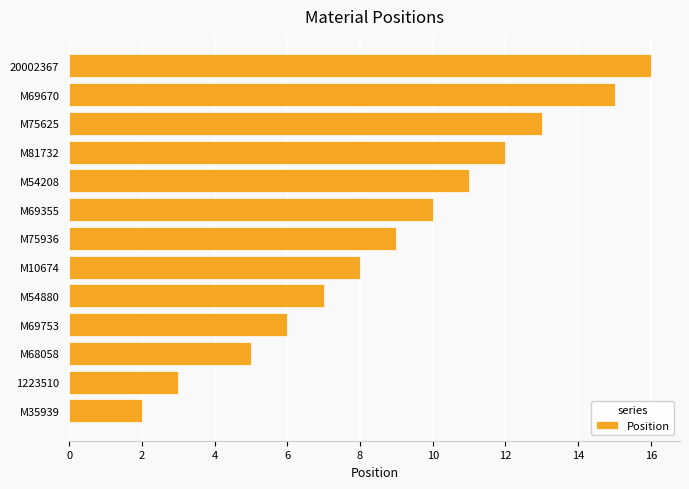

What is the ratio of the value at M75936 to the value at M54880?

1.3